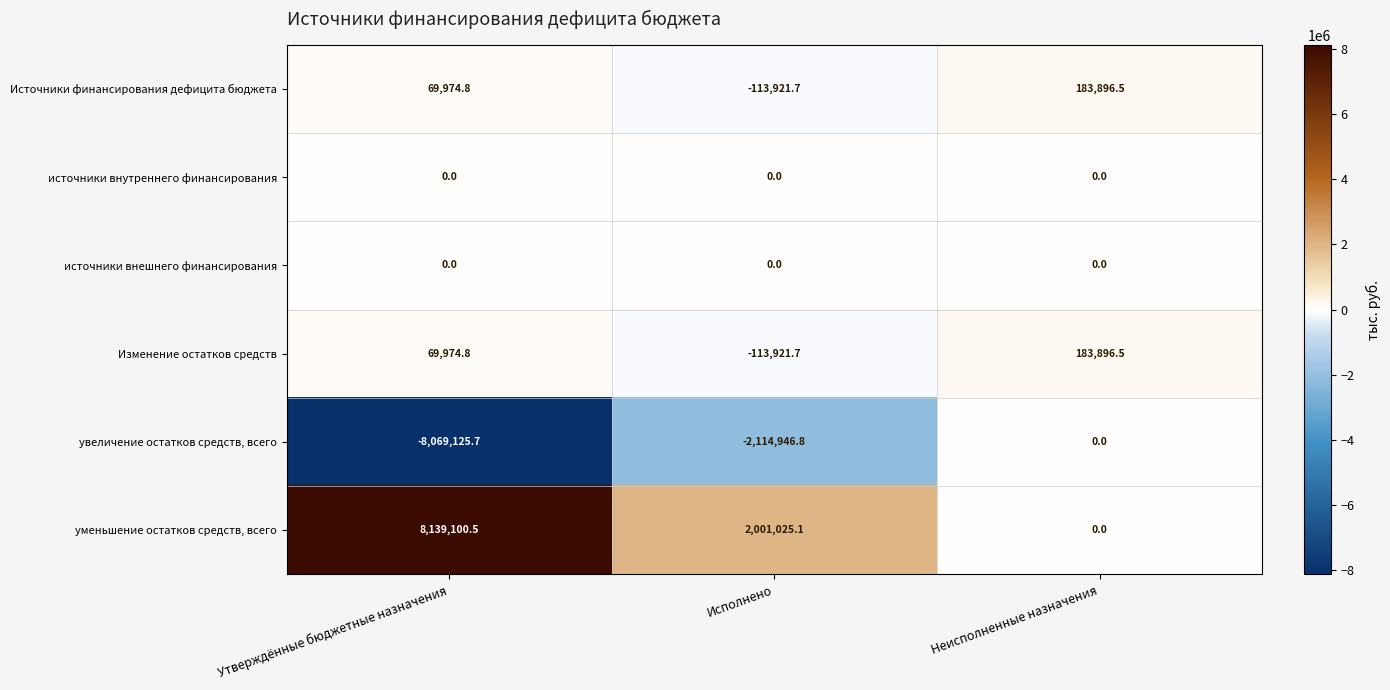

The увеличение остатков средств, всего series shows -1010928.7 at Исполнено. True or false?

False